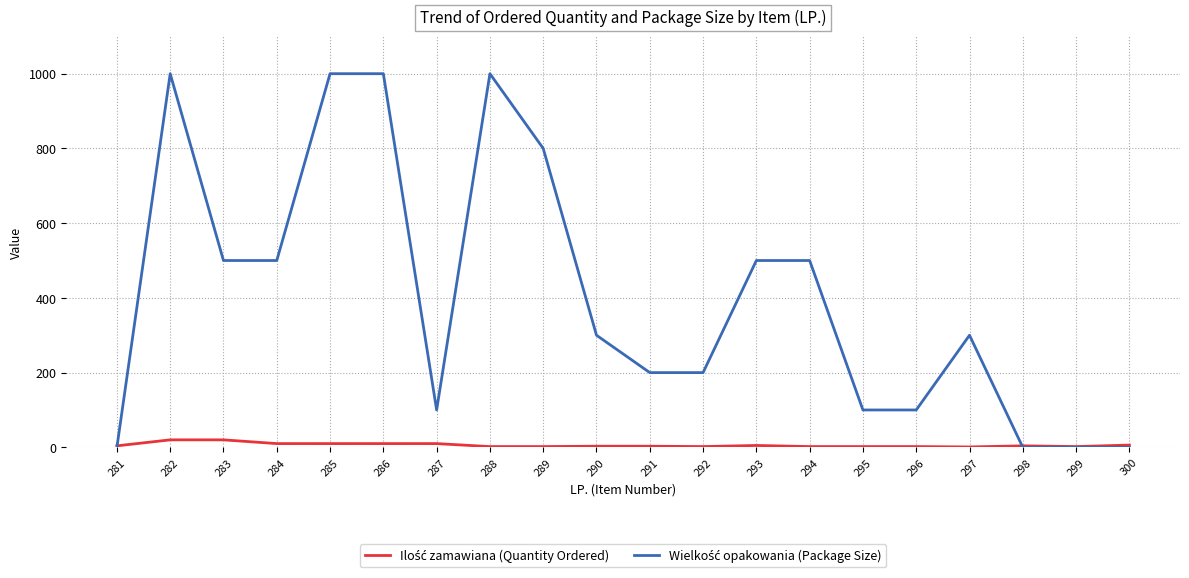

Is this an area chart (filled region under the line)?

No